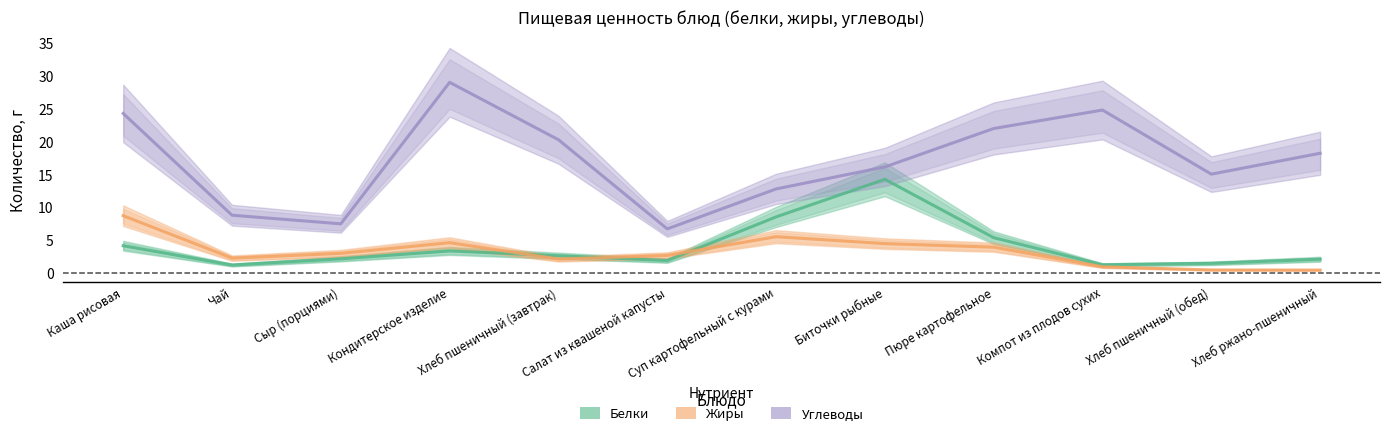

Rank the series by their maximum value, from lowest to highest.

Жиры, Белки, Углеводы